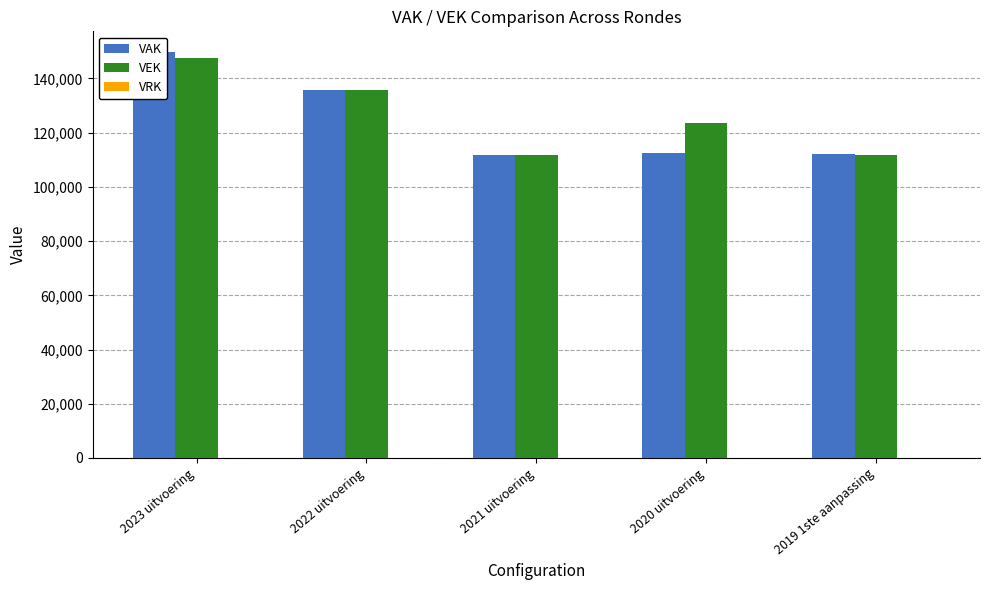

At how many categories does at least one series exceed 47156?

5